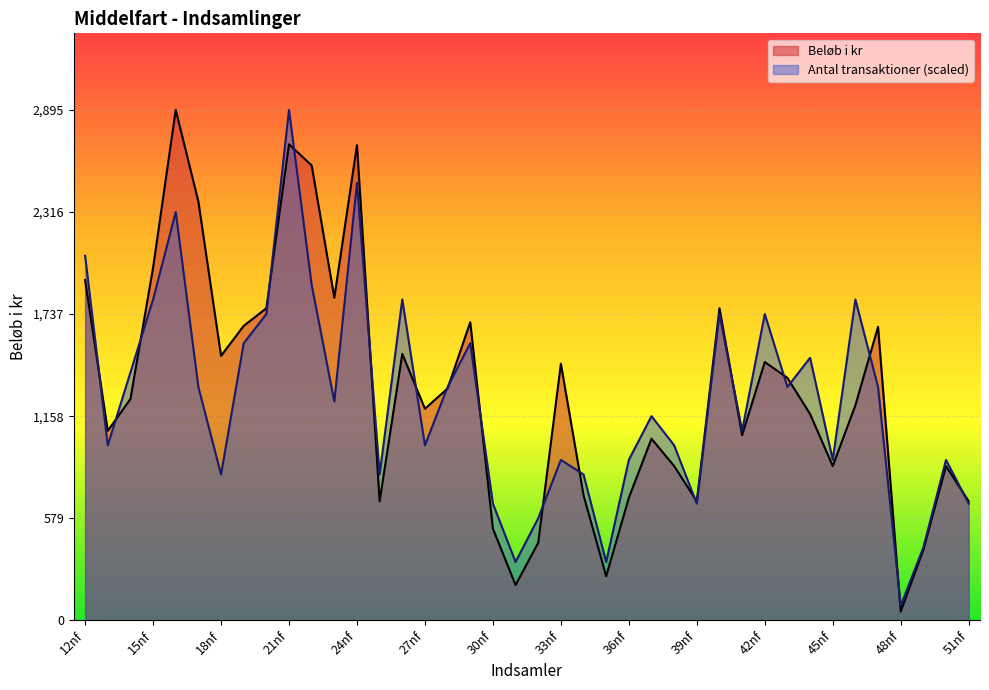

What position from the left is 34nf?

23